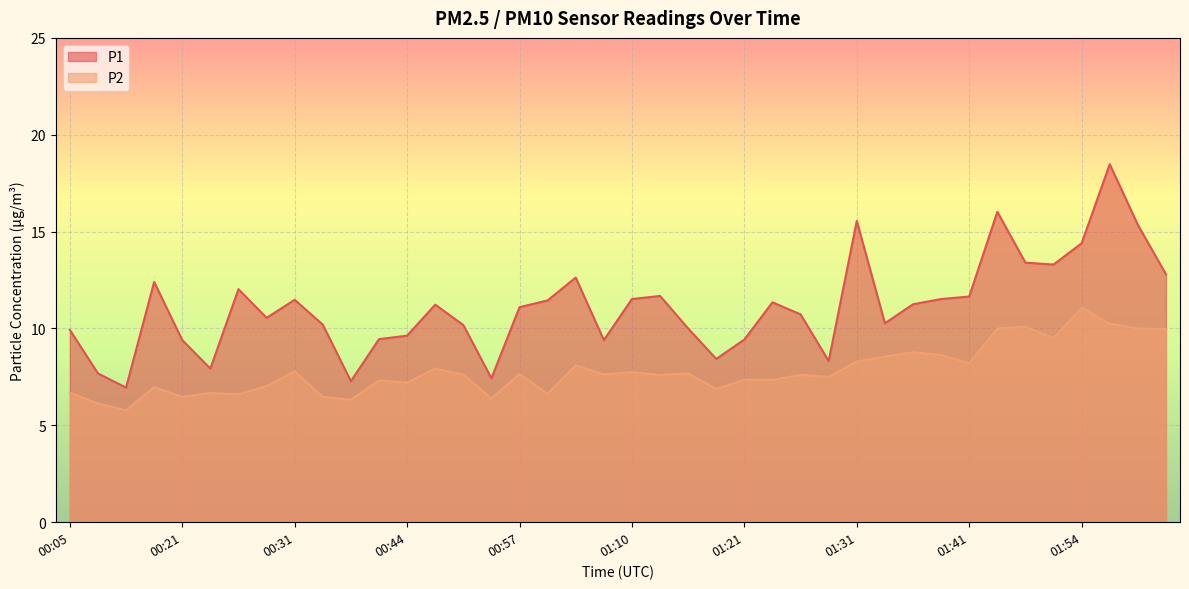

Reading right to left, extract all data points from this chart.

P1: 02:05=12.8	02:02=15.3	01:56=18.5	01:54=14.4	01:51=13.3	01:49=13.4	01:47=16.0	01:41=11.7	01:38=11.5	01:36=11.2	01:33=10.3	01:31=15.6	01:28=8.3	01:26=10.7	01:23=11.3	01:21=9.4	01:18=8.4	01:16=10.0	01:13=11.7	01:10=11.5	01:08=9.4	01:02=12.6	00:59=11.4	00:57=11.1	00:54=7.4	00:52=10.2	00:46=11.2	00:44=9.6	00:41=9.4	00:39=7.3	00:33=10.2	00:31=11.5	00:28=10.6	00:26=12.0	00:23=7.9	00:21=9.4	00:19=12.4	00:13=7.0	00:10=7.7	00:05=9.9
P2: 02:05=10.0	02:02=10.0	01:56=10.2	01:54=11.1	01:51=9.5	01:49=10.1	01:47=10.0	01:41=8.2	01:38=8.6	01:36=8.8	01:33=8.6	01:31=8.3	01:28=7.5	01:26=7.6	01:23=7.3	01:21=7.3	01:18=6.9	01:16=7.7	01:13=7.6	01:10=7.8	01:08=7.6	01:02=8.1	00:59=6.6	00:57=7.7	00:54=6.4	00:52=7.6	00:46=7.9	00:44=7.2	00:41=7.3	00:39=6.3	00:33=6.5	00:31=7.8	00:28=7.0	00:26=6.6	00:23=6.7	00:21=6.5	00:19=7.0	00:13=5.8	00:10=6.1	00:05=6.7